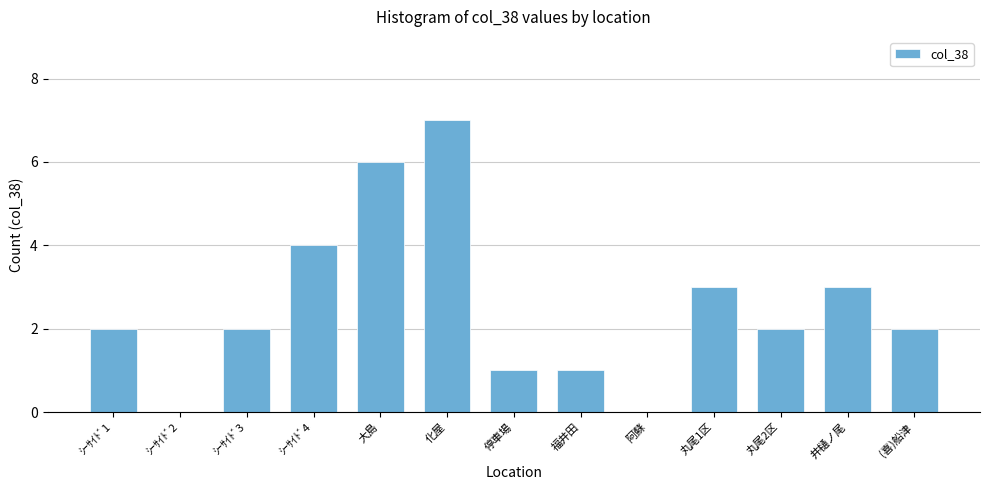

Reading left to right, transcribe all the data shown in this chart.

ｼｰｻｲﾄﾞ1=2	ｼｰｻｲﾄﾞ2=0	ｼｰｻｲﾄﾞ3=2	ｼｰｻｲﾄﾞ4=4	大島=6	化屋=7	停車場=1	福井田=1	阿蘇=0	丸尾1区=3	丸尾2区=2	井樋ノ尾=3	(喜)船津=2